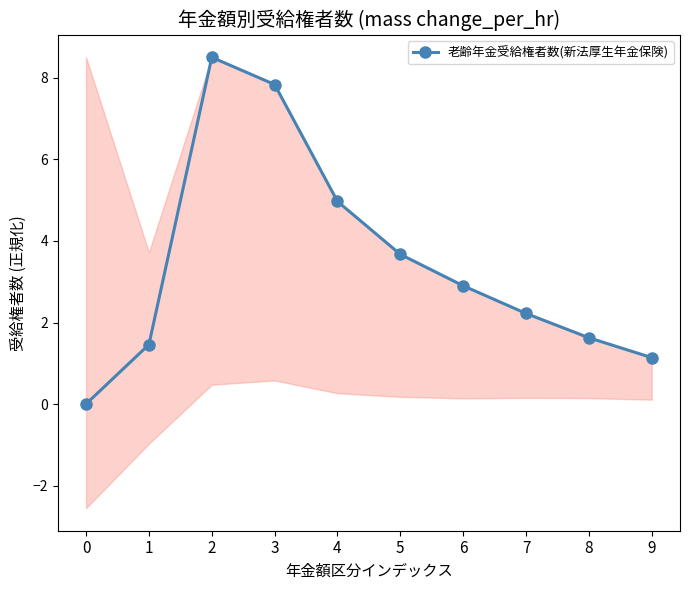

What is the change in value from 0 to 5?

+3.7